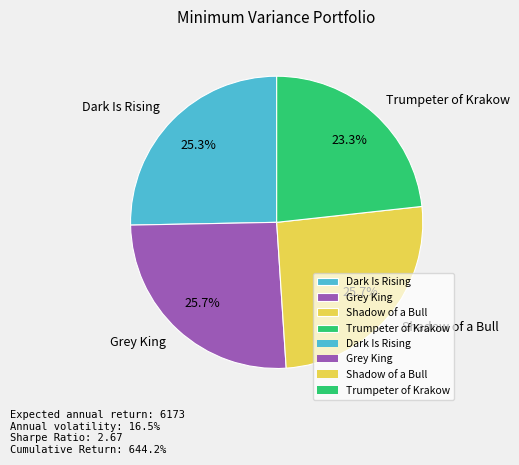

To the nearest percent, what is the average slice percentage?

25%